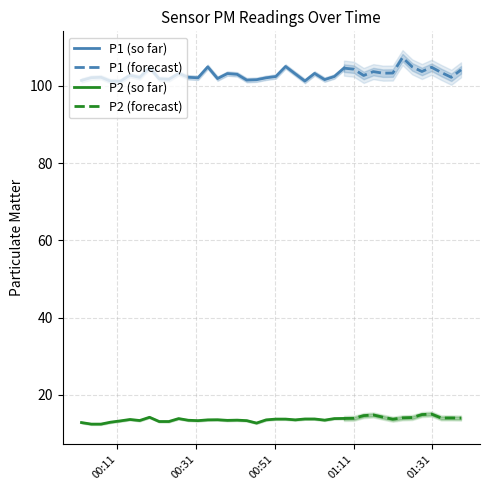

True or false: P2 and P1 intersect in this chart.

False